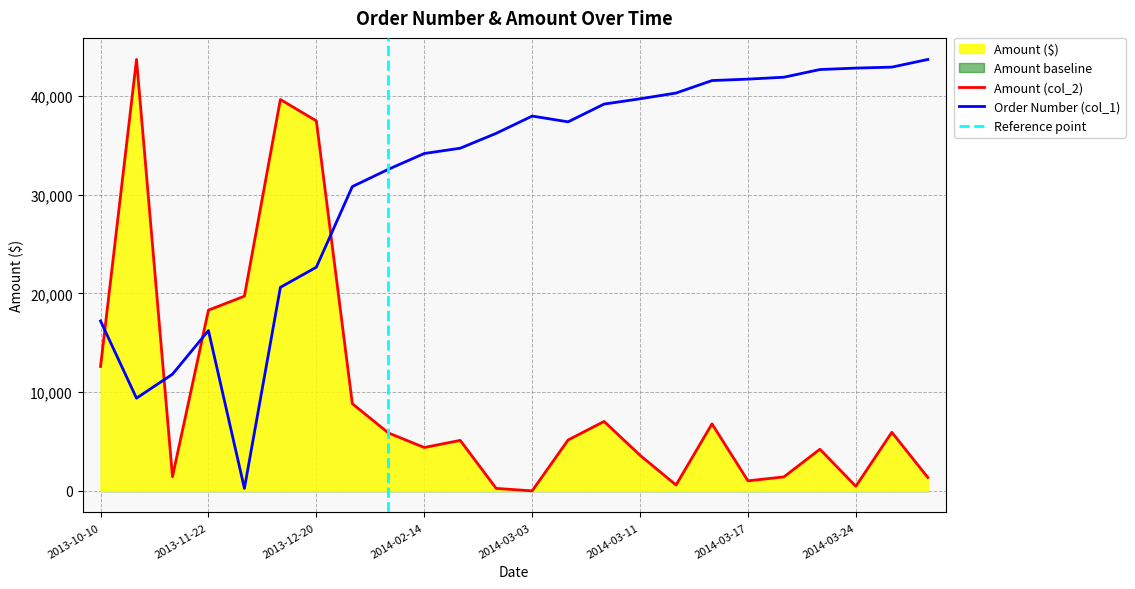

The Amount (col_2) series shows 1693.9 at 2014-03-17. True or false?

False